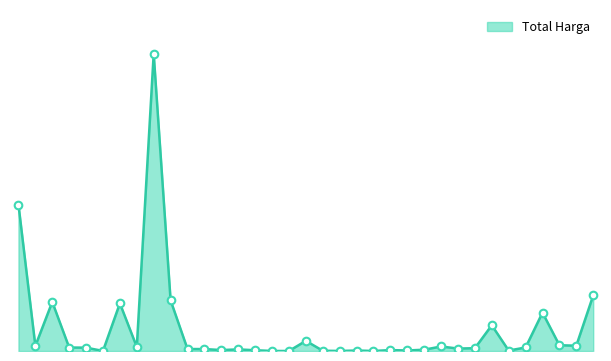

Is this an area chart (filled region under the line)?

Yes